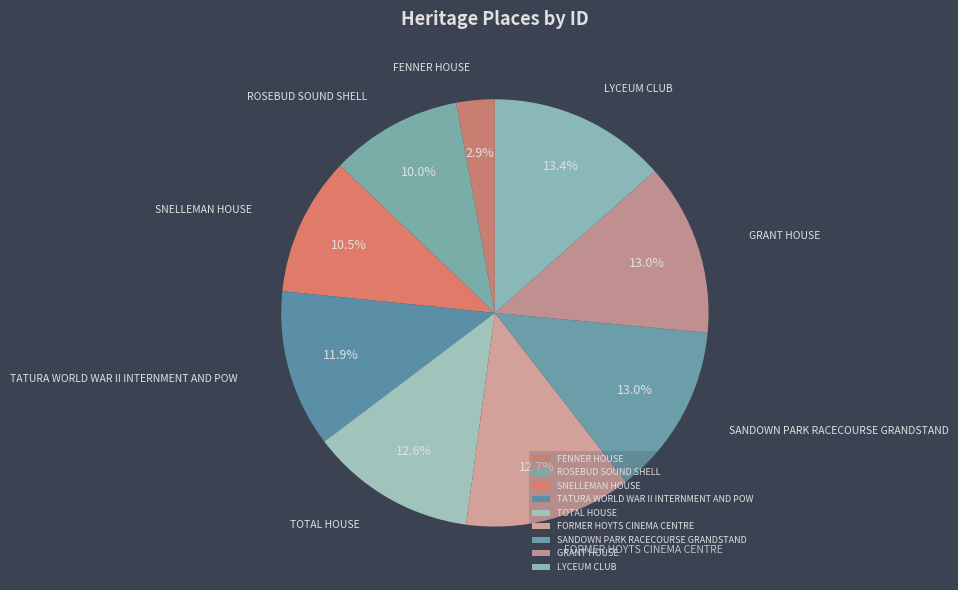

Which has a higher value, LYCEUM CLUB or TATURA WORLD WAR II INTERNMENT AND POW?

LYCEUM CLUB